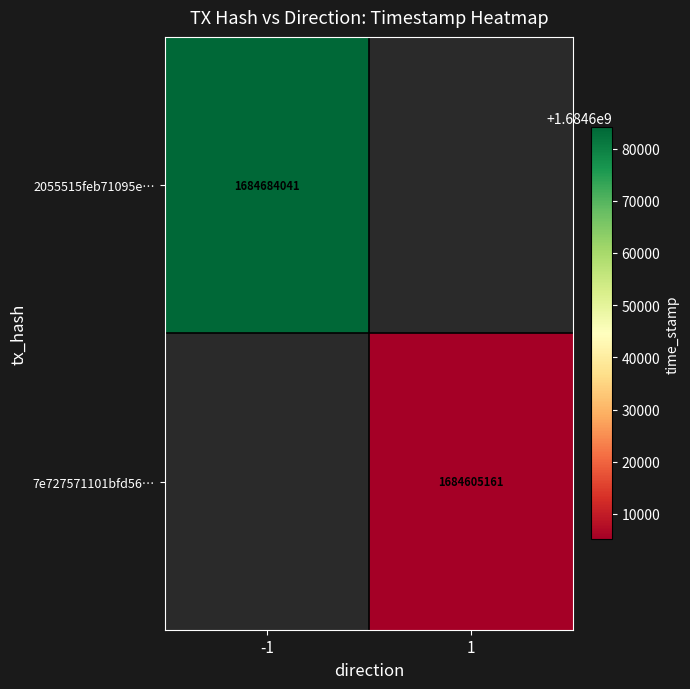

Which has a higher value, 1 or -1?

-1